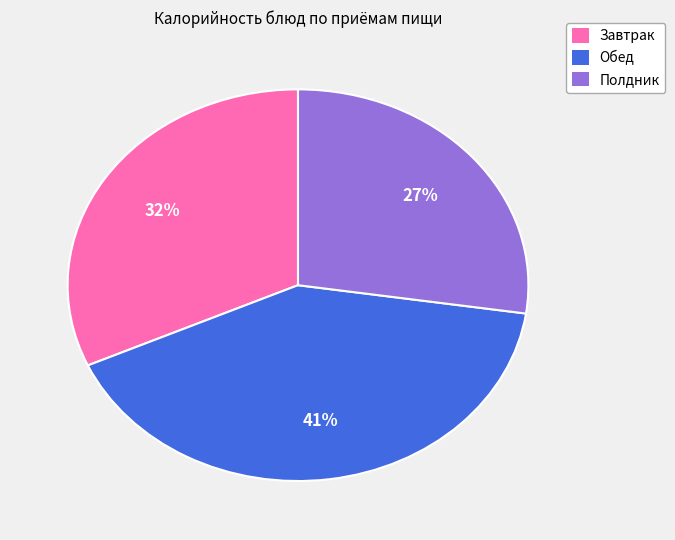

Is there a majority slice in this chart?

No